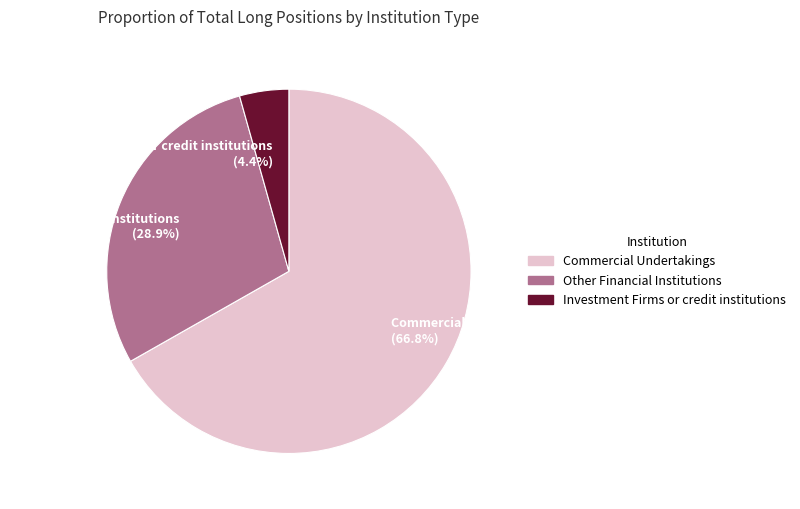

Is it true that Other Financial Institutions is 29% of the pie?

True